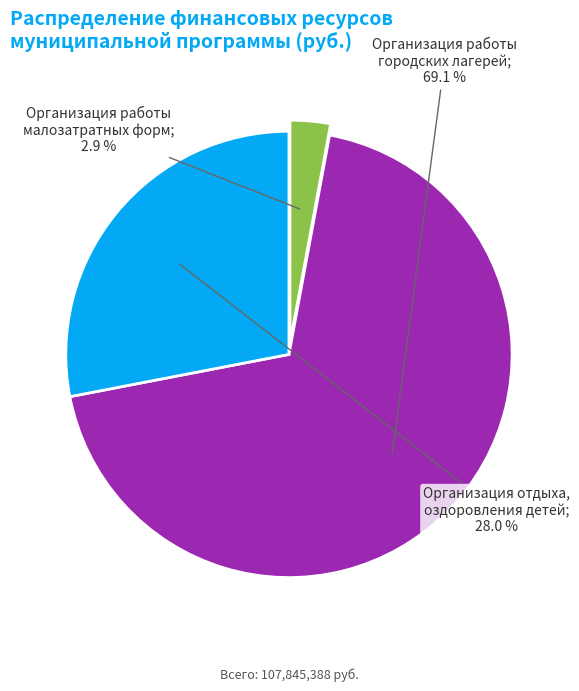

To the nearest percent, what is the difference between the largest and smallest slice percentages?

66%